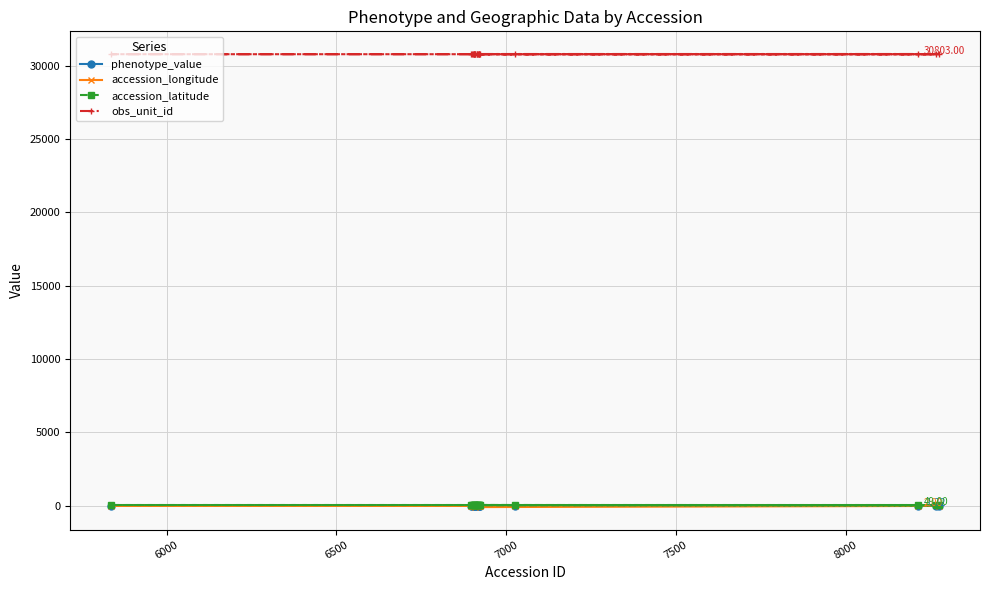

Which series has the largest total across all categories?

obs_unit_id